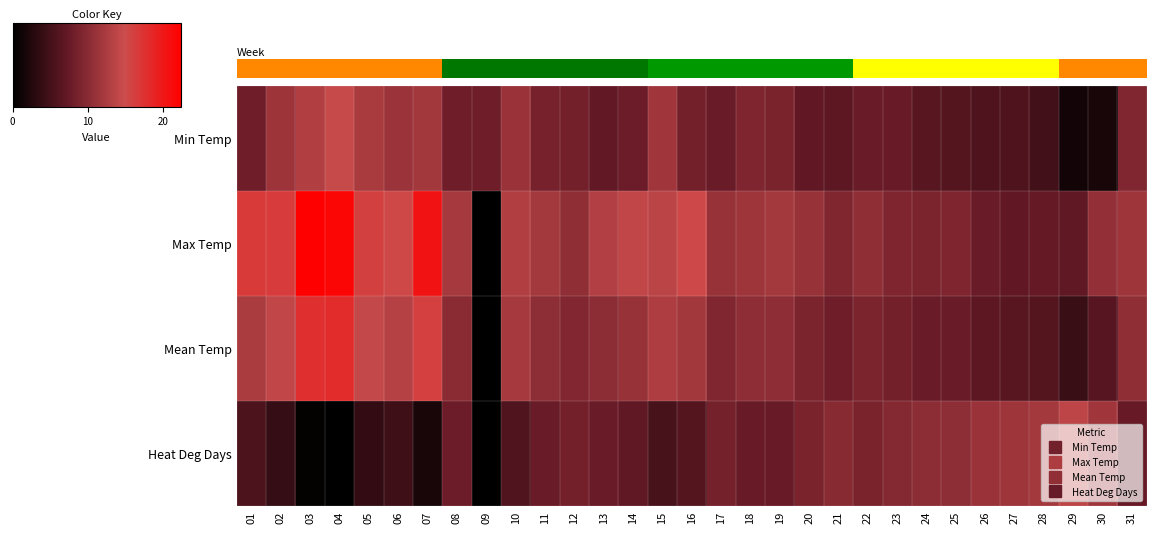

What is the sum of all Min Temp values?

258.9